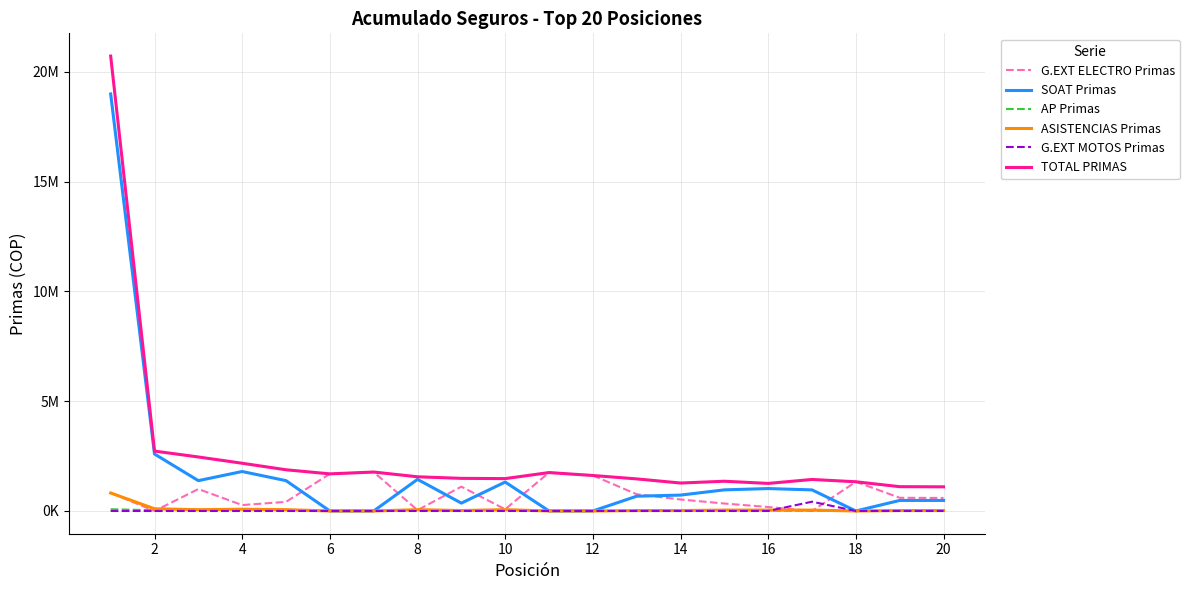

Does the chart display data point markers on the line(s)?

No